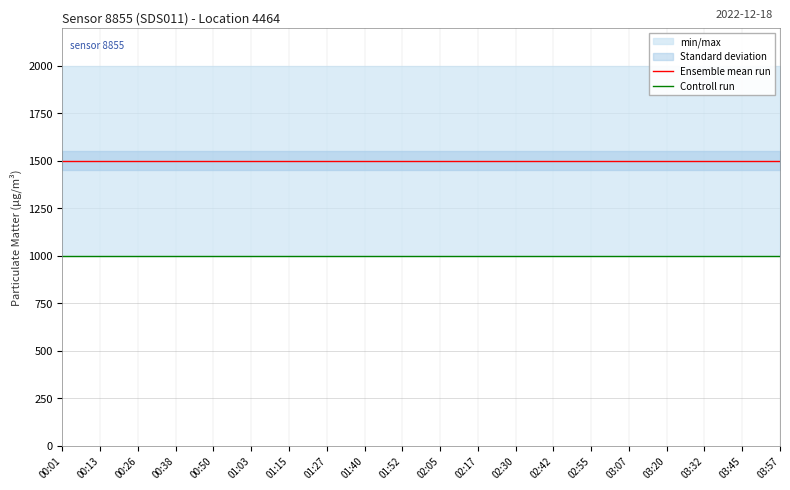

What is the sum of the Ensemble mean run values at 01:27 and 01:52?

2999.8